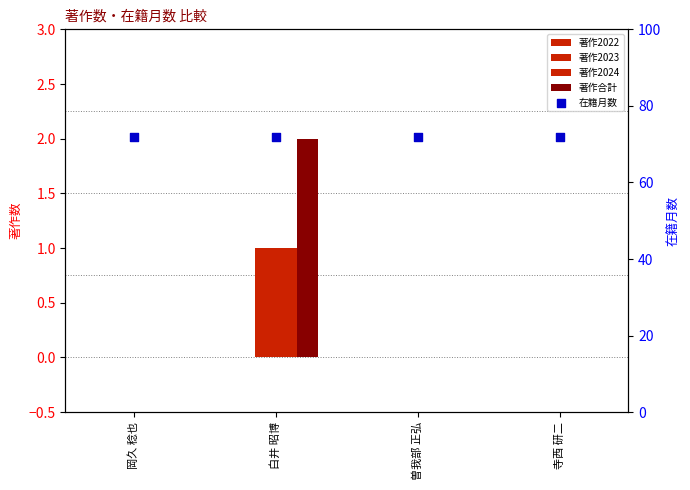

At how many categories does at least one series exceed 27?

4